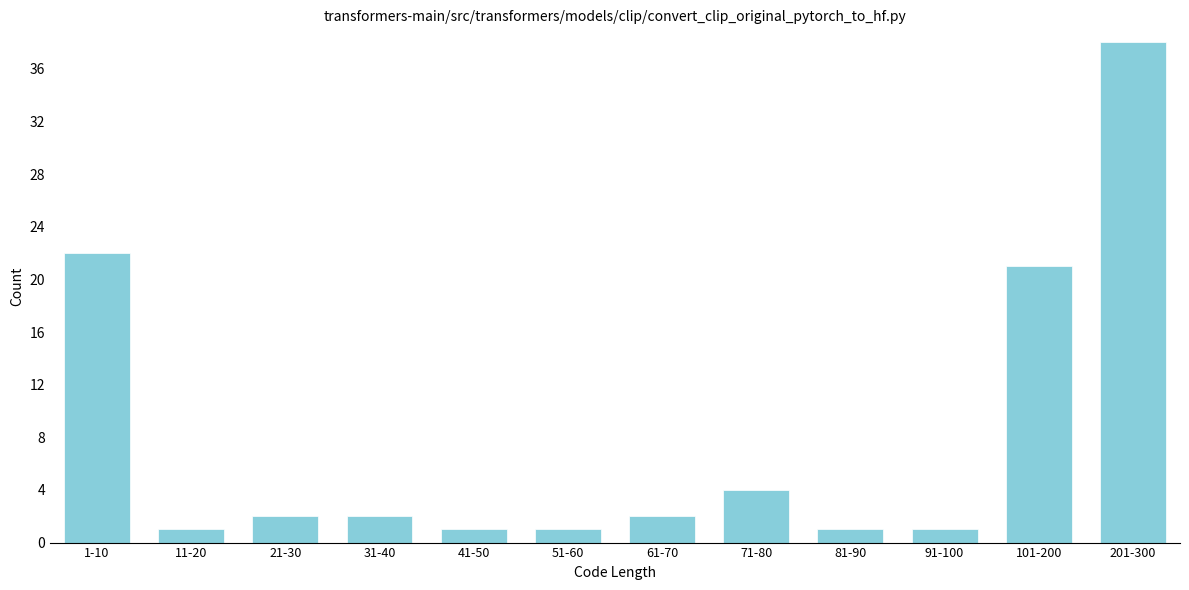

Reading left to right, list all the values displayed in this chart.

1-10=22	11-20=1	21-30=2	31-40=2	41-50=1	51-60=1	61-70=2	71-80=4	81-90=1	91-100=1	101-200=21	201-300=38